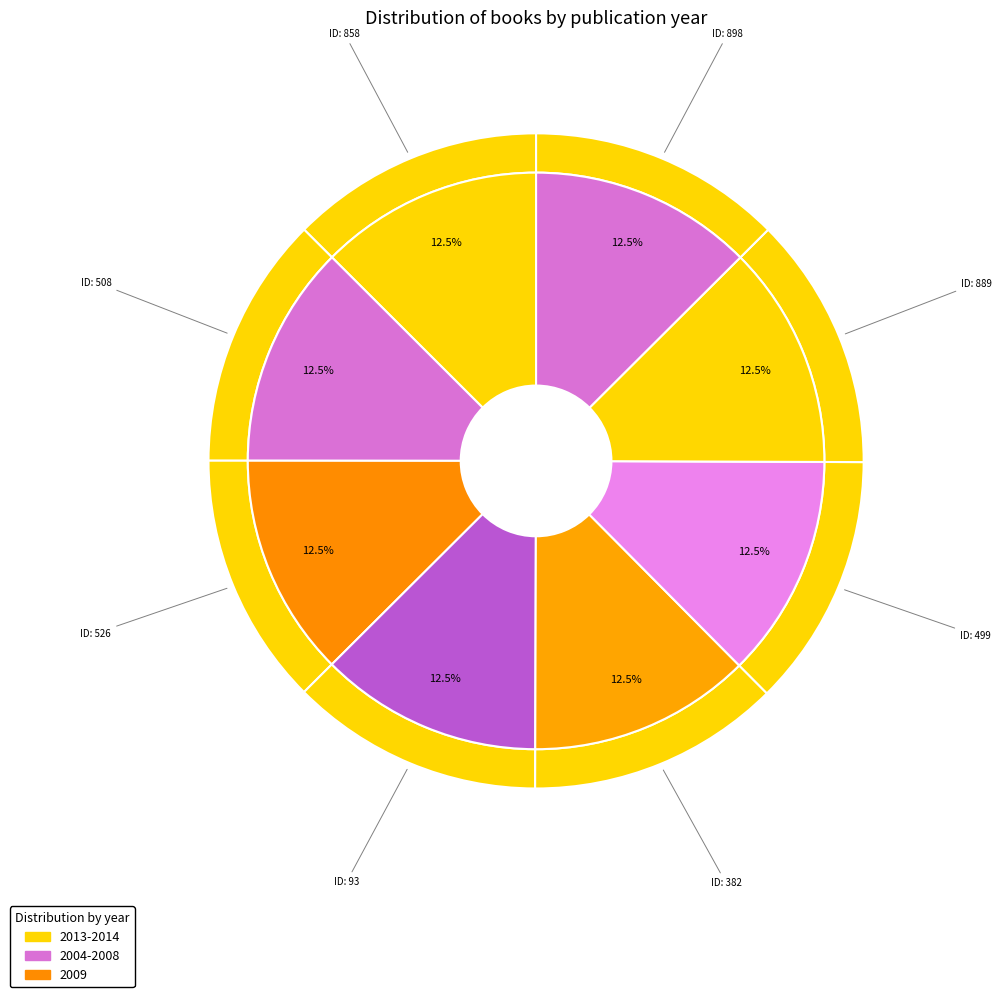

Which has a higher value, 499 or 508?

499